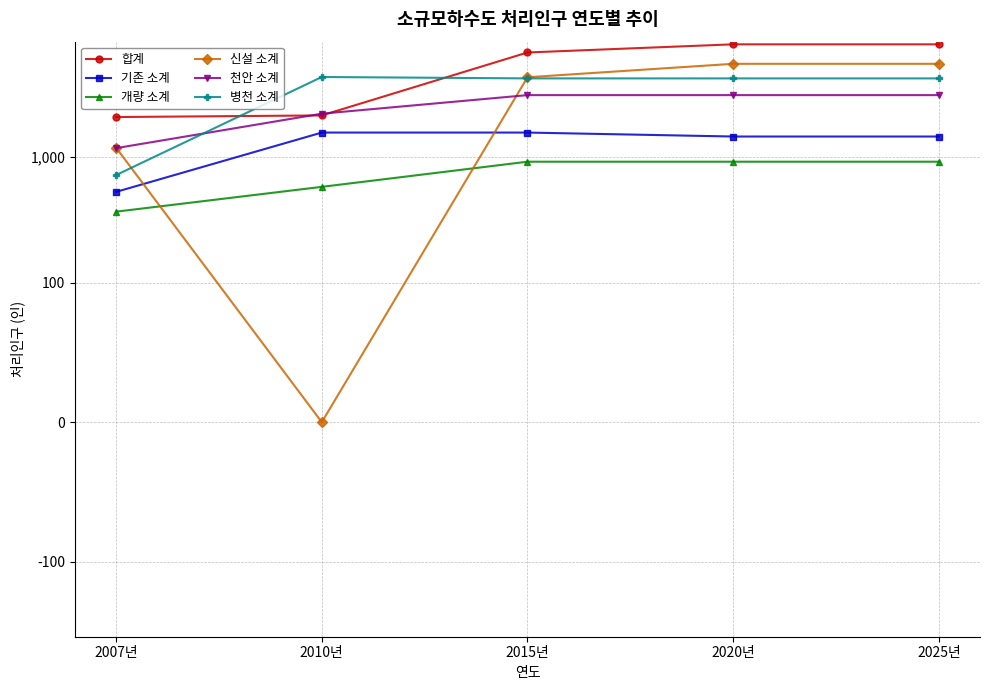

What is the approximate value of 신설 소계 at 2020년?

5540